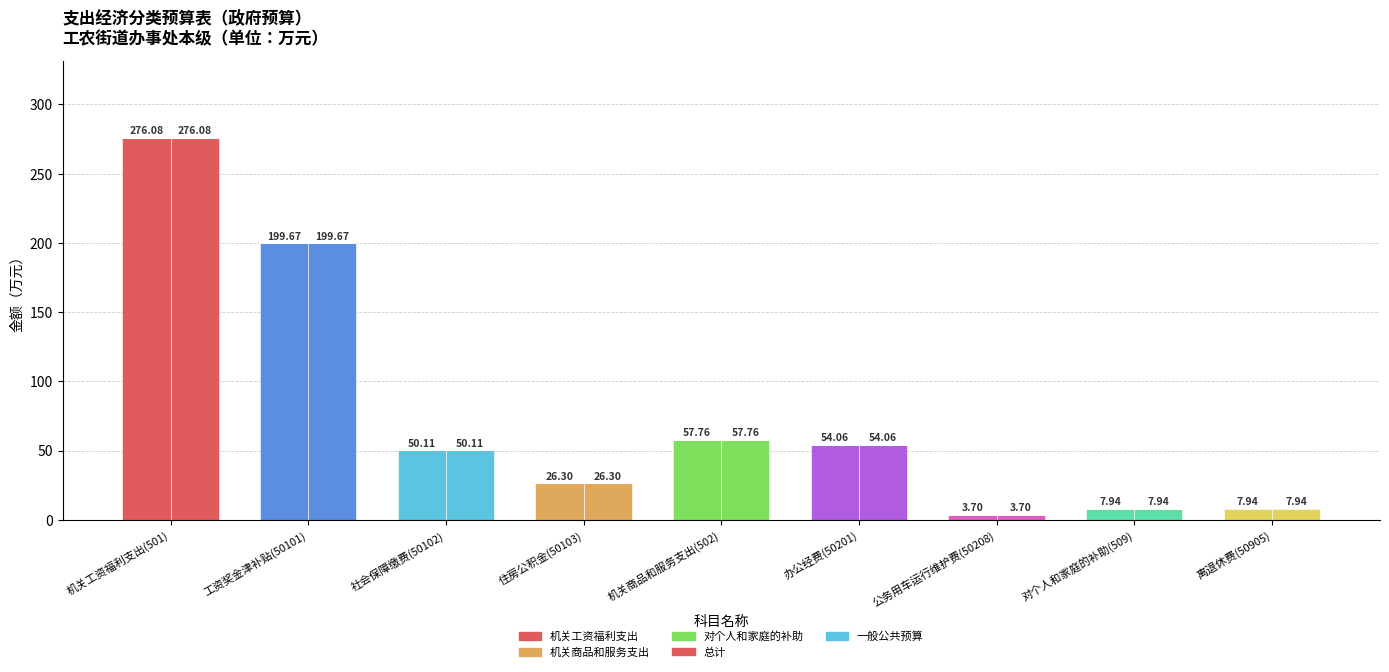

Is the value of 一般公共预算 at 工资奖金津补贴(50101) greater than the value of 总计 at 对个人和家庭的补助(509)?

Yes